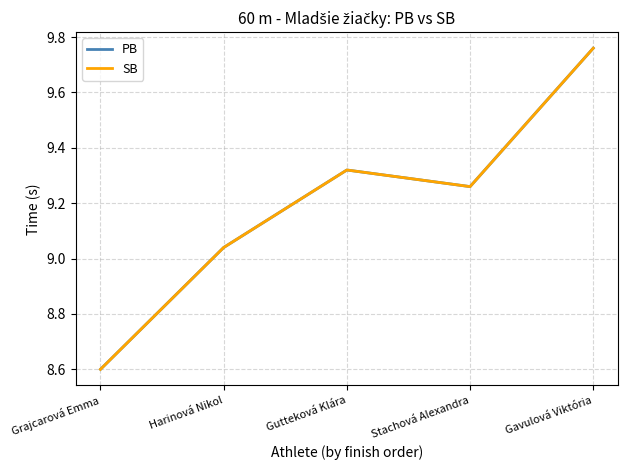

True or false: SB and PB cross at least once.

False